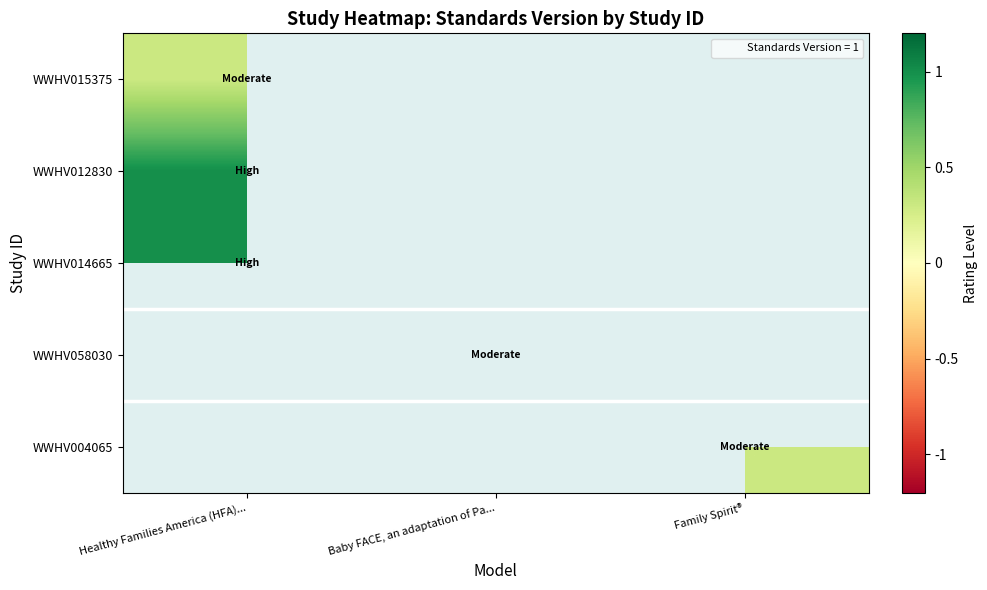

Which category has the highest value in the WWHV012830 series?

Healthy Families America (HFA)...